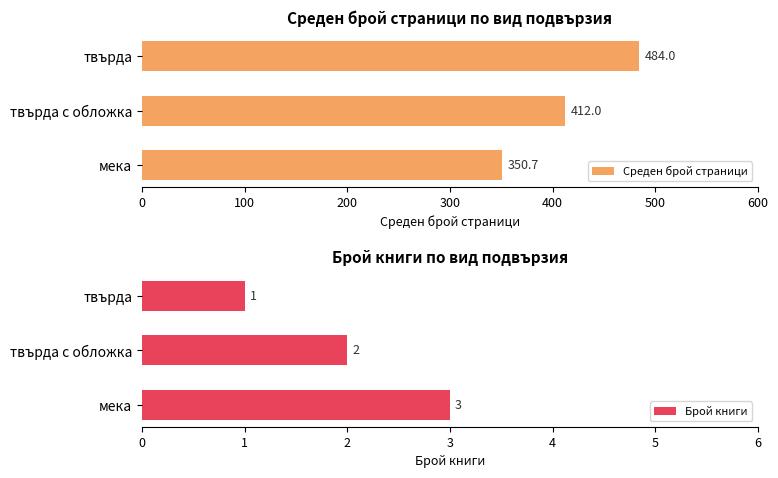

The value of Среден брой страници at твърда с обложка is 287.8. True or false?

False